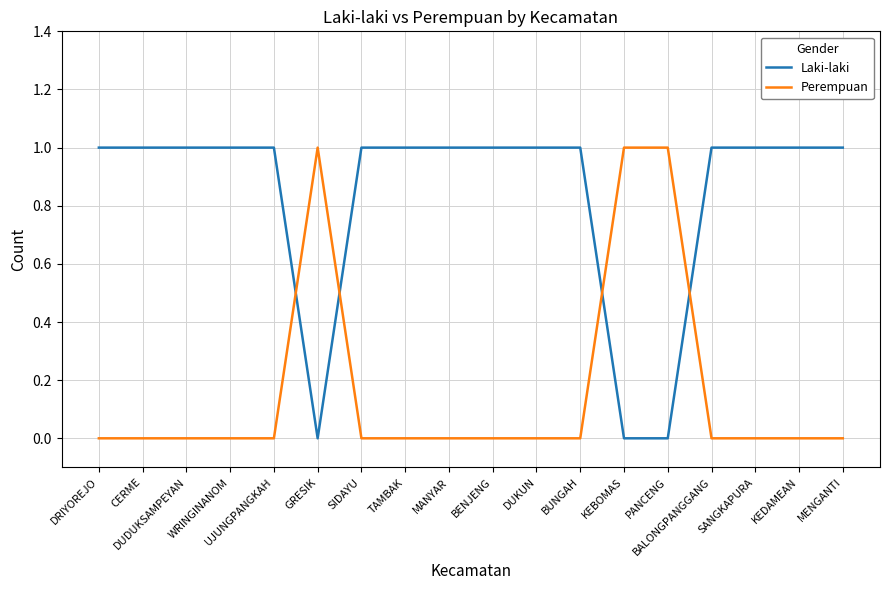

What are all the series names shown in the legend?

Laki-laki, Perempuan